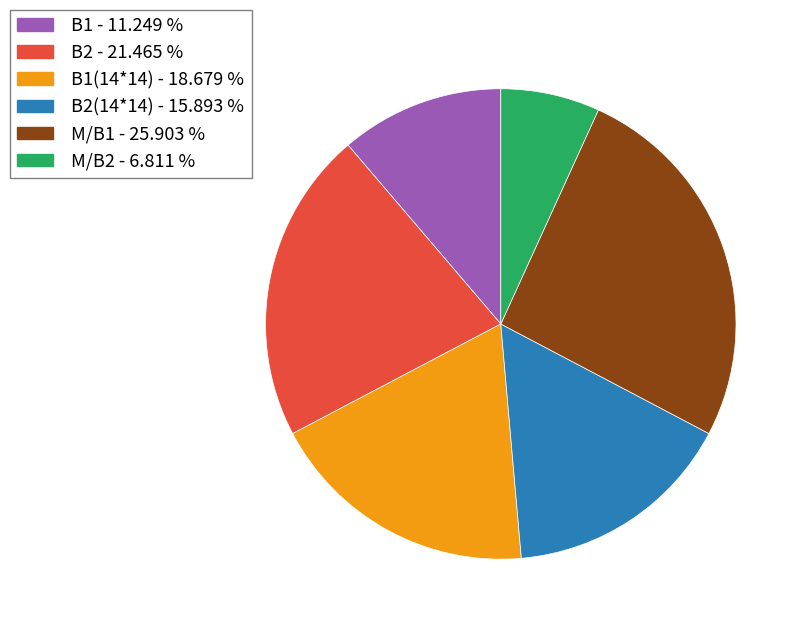

Rank the categories by value from lowest to highest.

М/В2 - 6.811 %, В1 - 11.249 %, В2(14*14) - 15.893 %, В1(14*14) - 18.679 %, В2 - 21.465 %, М/В1 - 25.903 %